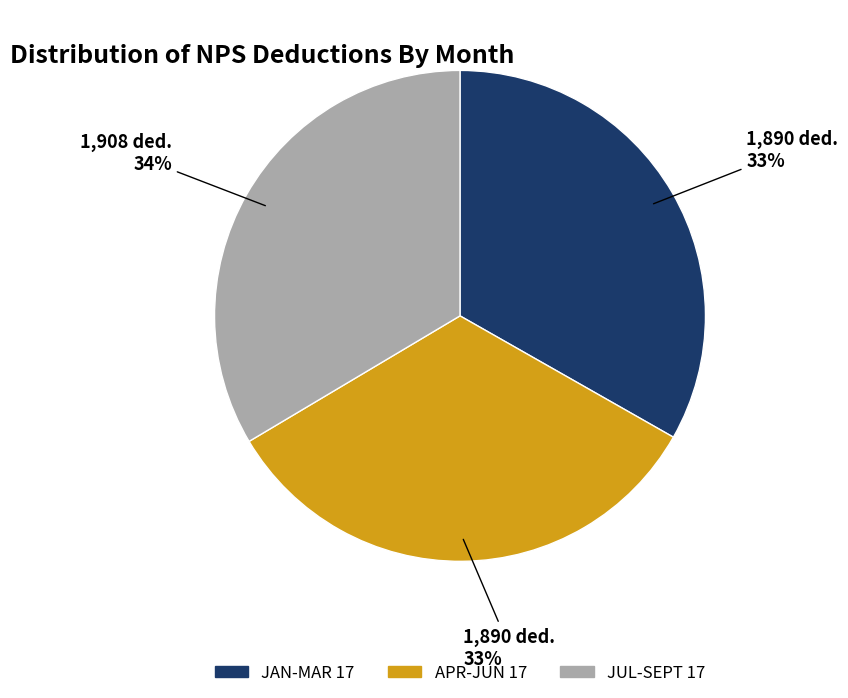

To the nearest percent, what is the average slice percentage?

33%